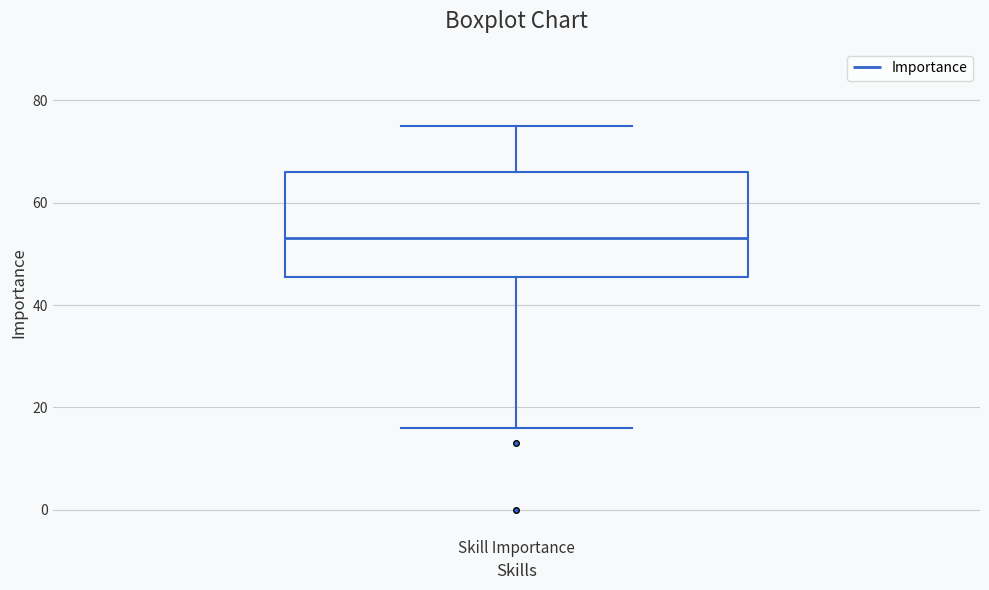

Transcribe this box plot: give where the median line is, the range the box spans, and where the two whiskers end, as read against the y-axis. The values are not printed on the chart, so give them approximately, as read against the axis.

median 54, box 46 to 66, whiskers 16 to 76